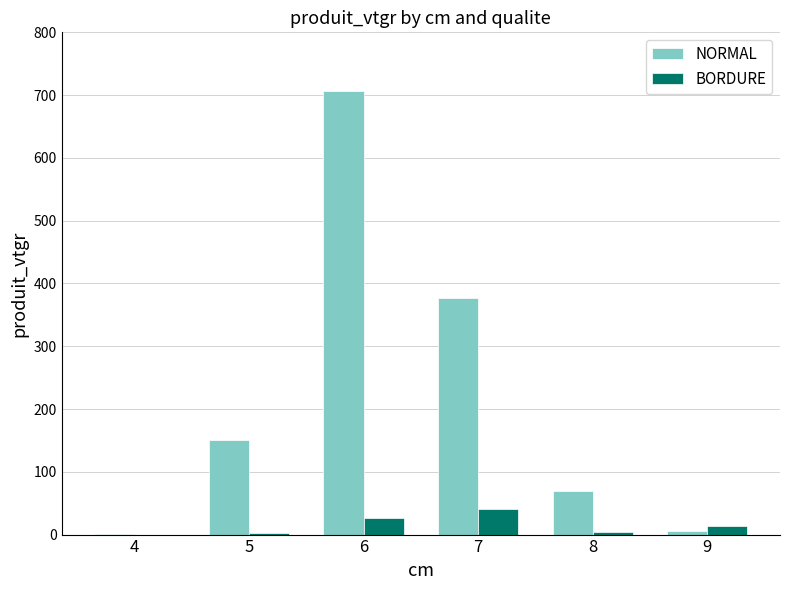

Which series has the largest total across all categories?

NORMAL